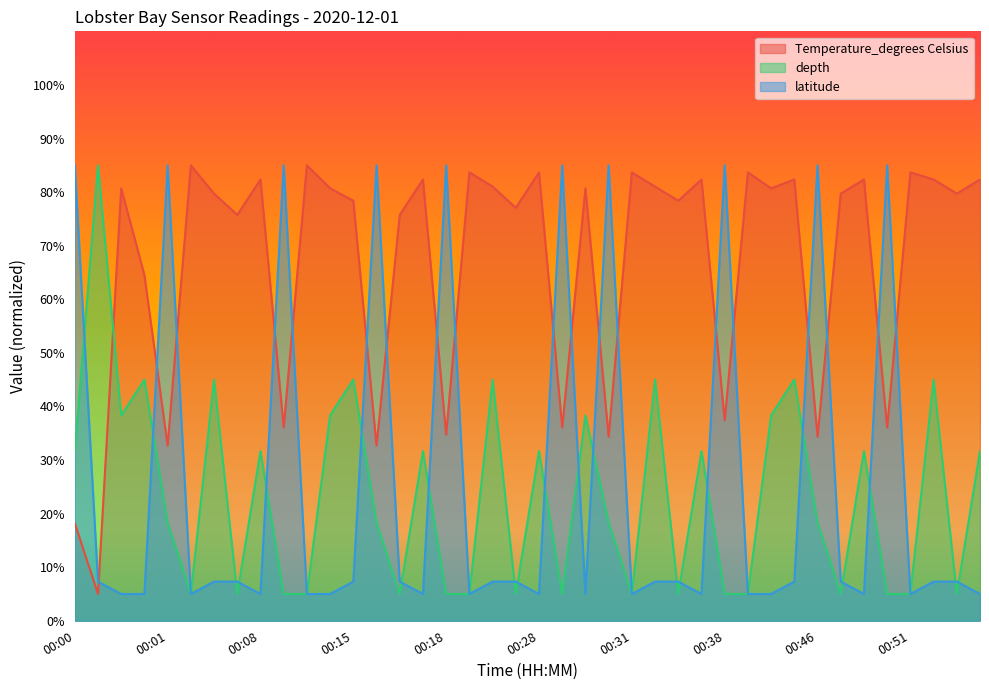

The latitude series shows 5.0 at 00:31. True or false?

True